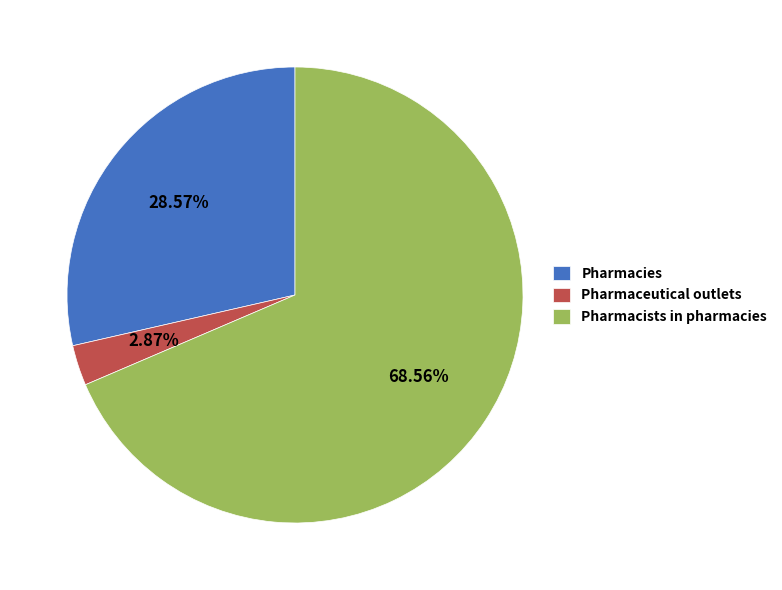

Approximately how many times larger is the value at Pharmacists in pharmacies compared to Pharmacies?

2.4